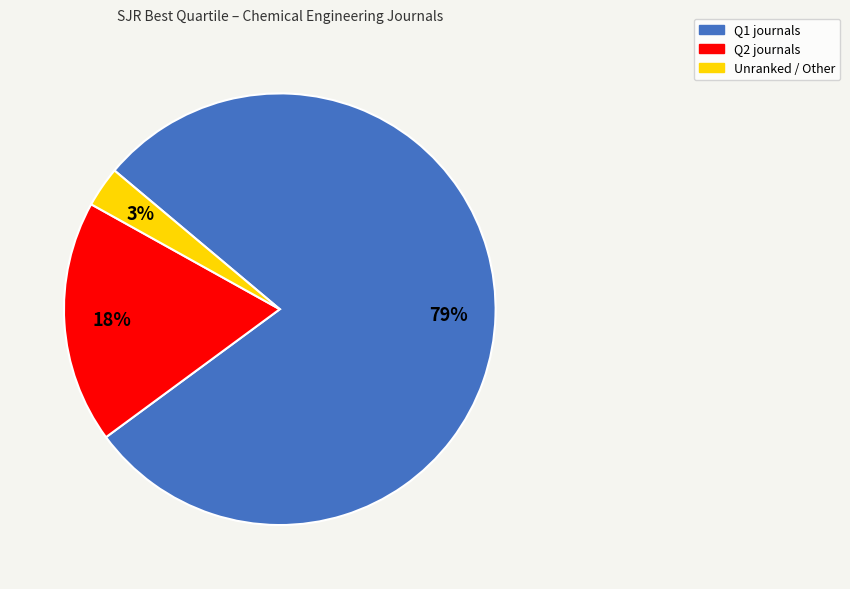

To the nearest percent, what is the difference between the largest and smallest slice percentages?

76%